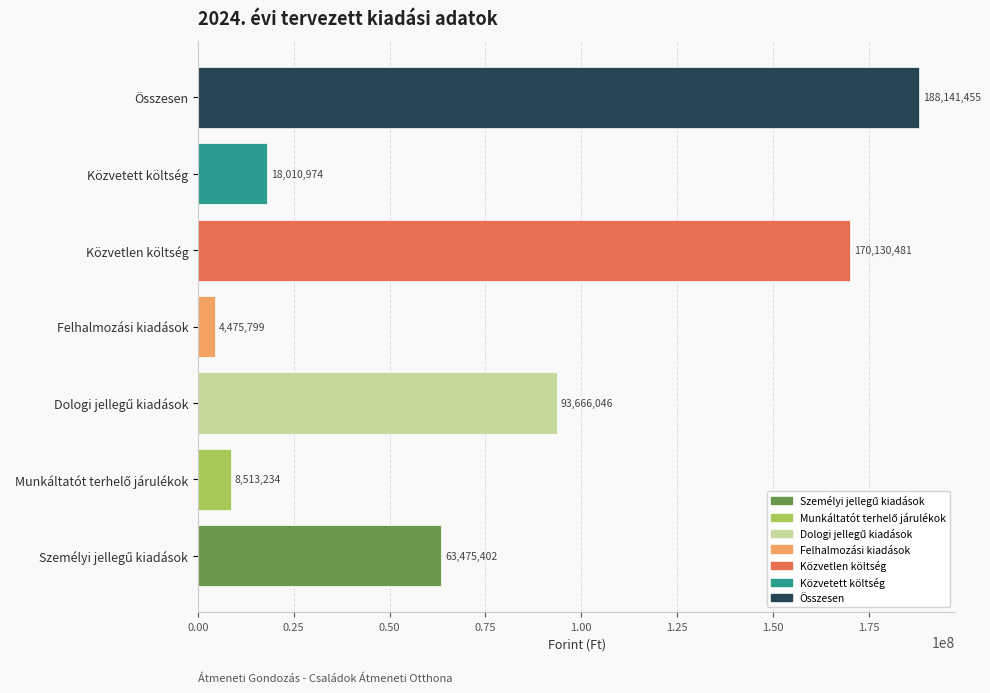

Reading bottom to top, list all the values displayed in this chart.

63475402	8513234	93666046	4475799	170130481	18010974	188141455